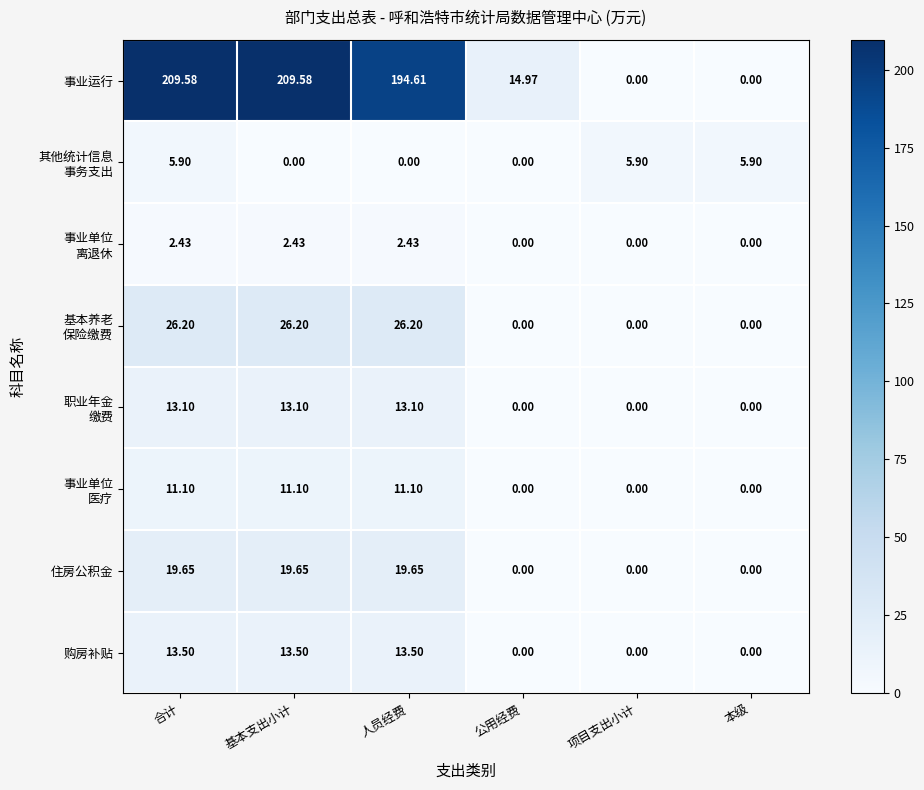

Which series has the largest total across all categories?

事业运行